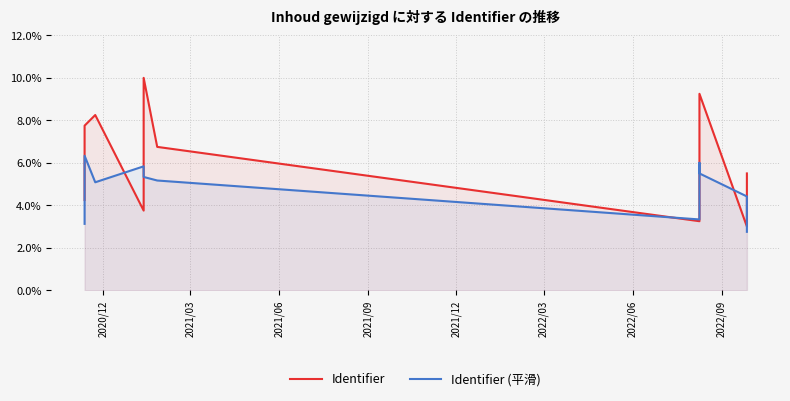

What is the value of the Identifier (平滑) point at the 2nd from the left?

3.3